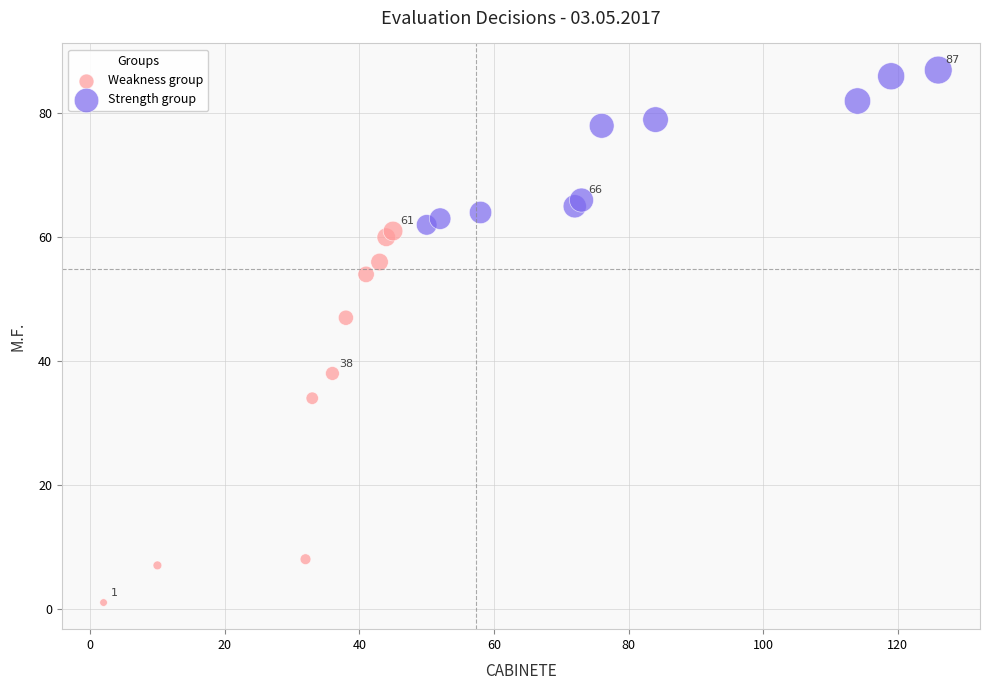

Which series contains the highest Y value?

Strength group